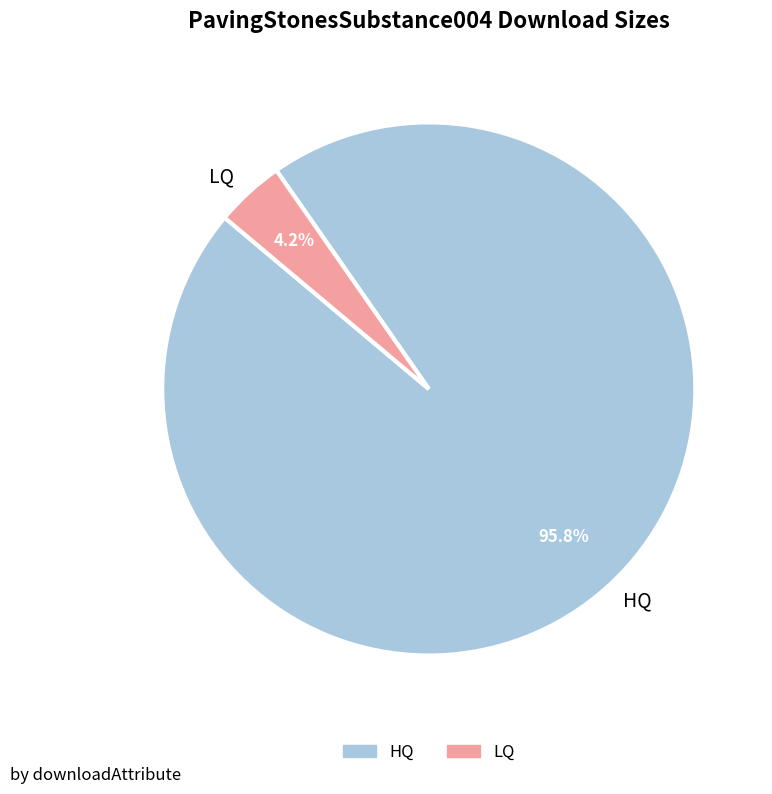

What is the smallest slice in the pie chart?

LQ